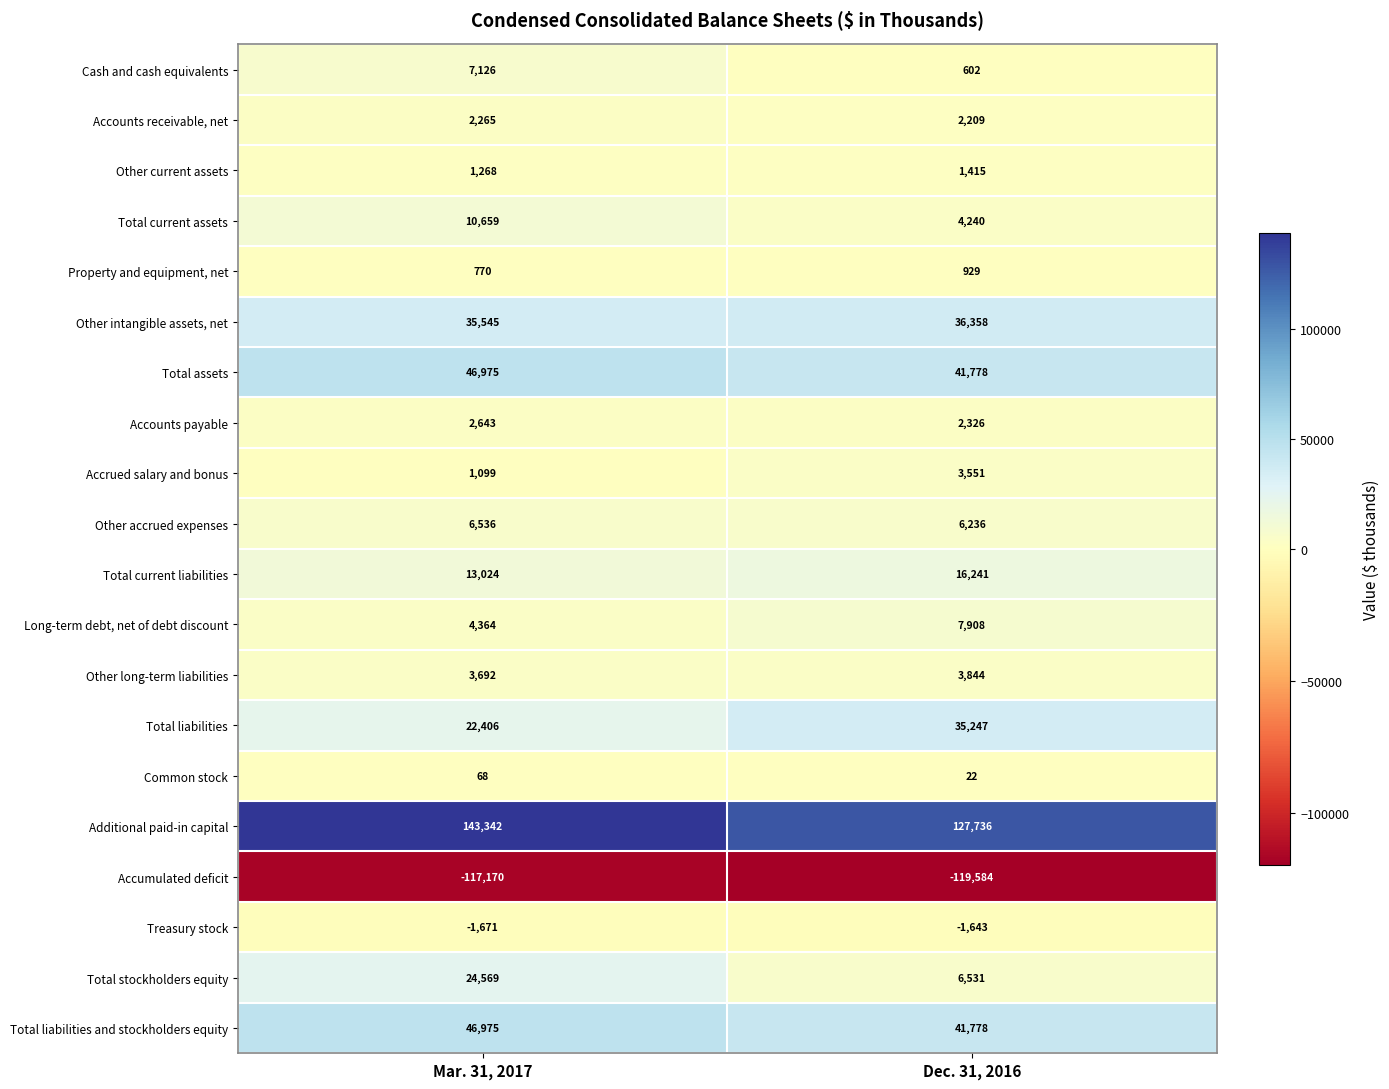

Which series has the widest spread of values?

Total stockholders equity